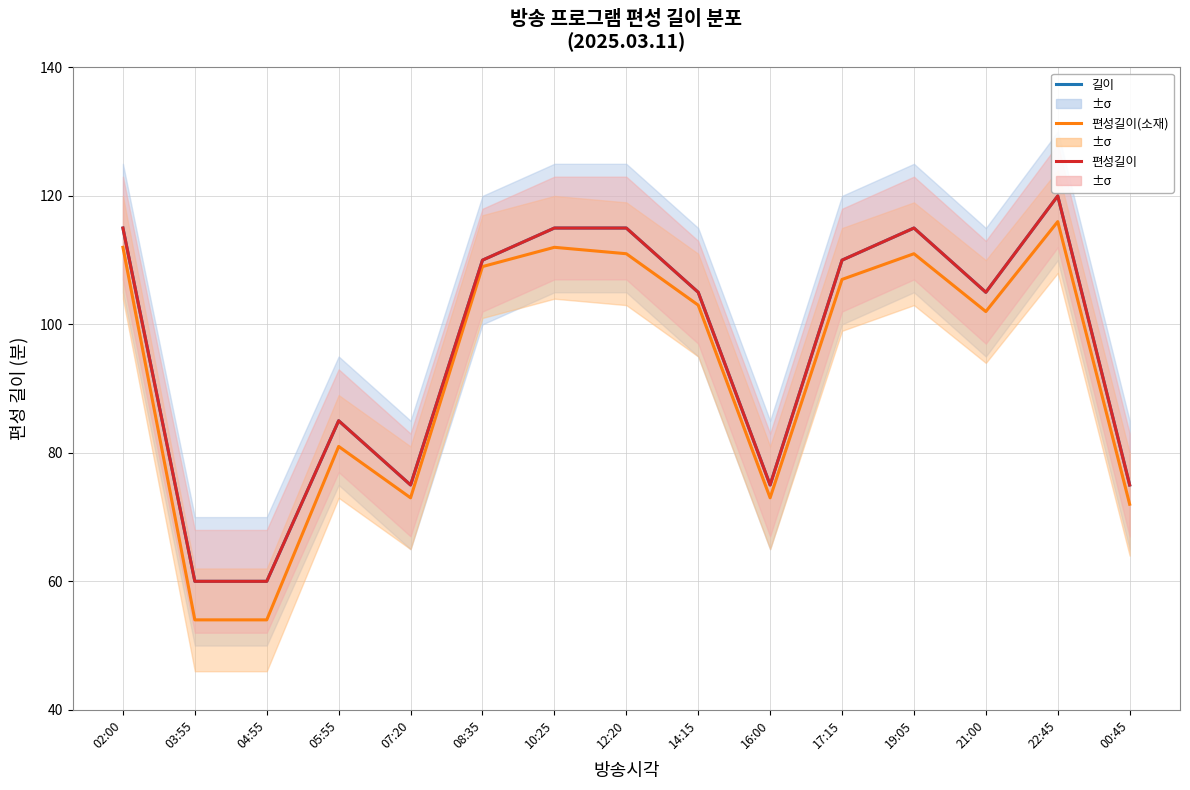

Read the 길이 value at 07:20.

75